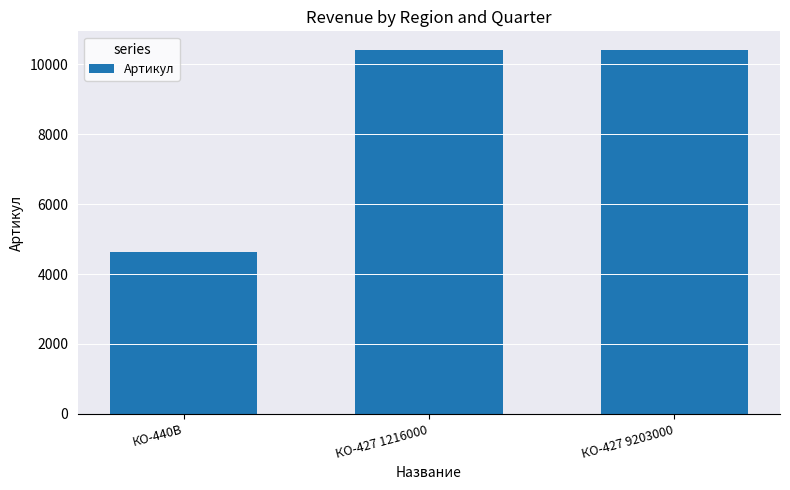

What is the label of the 3rd bar from the right?

КО-440В